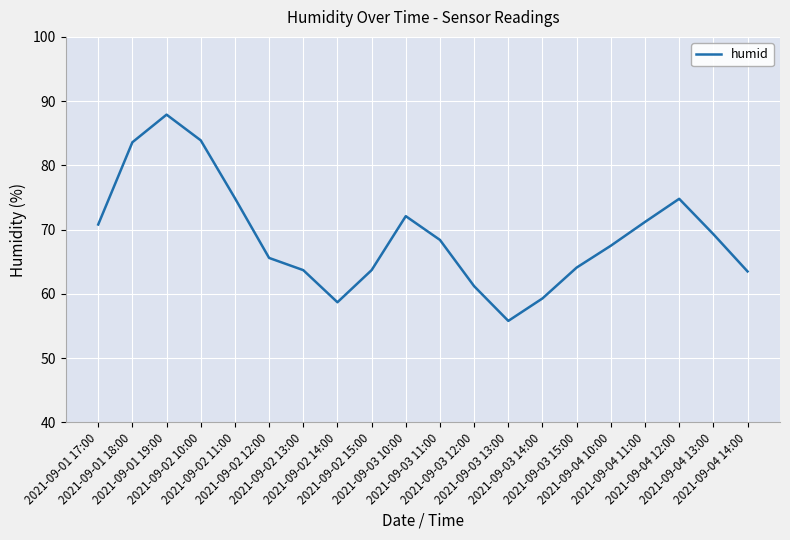

True or false: the data shows 27.7 at 2021-09-03 10:00.

False